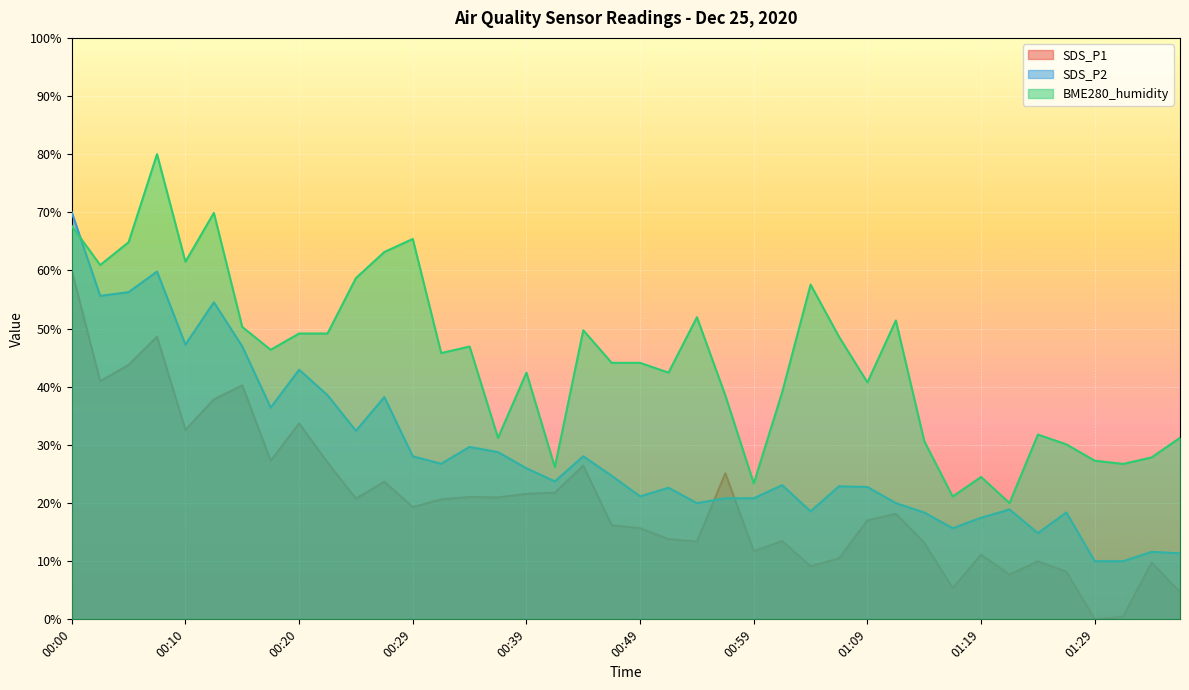

List the series in order of their peak value, highest first.

BME280_humidity, SDS_P2, SDS_P1